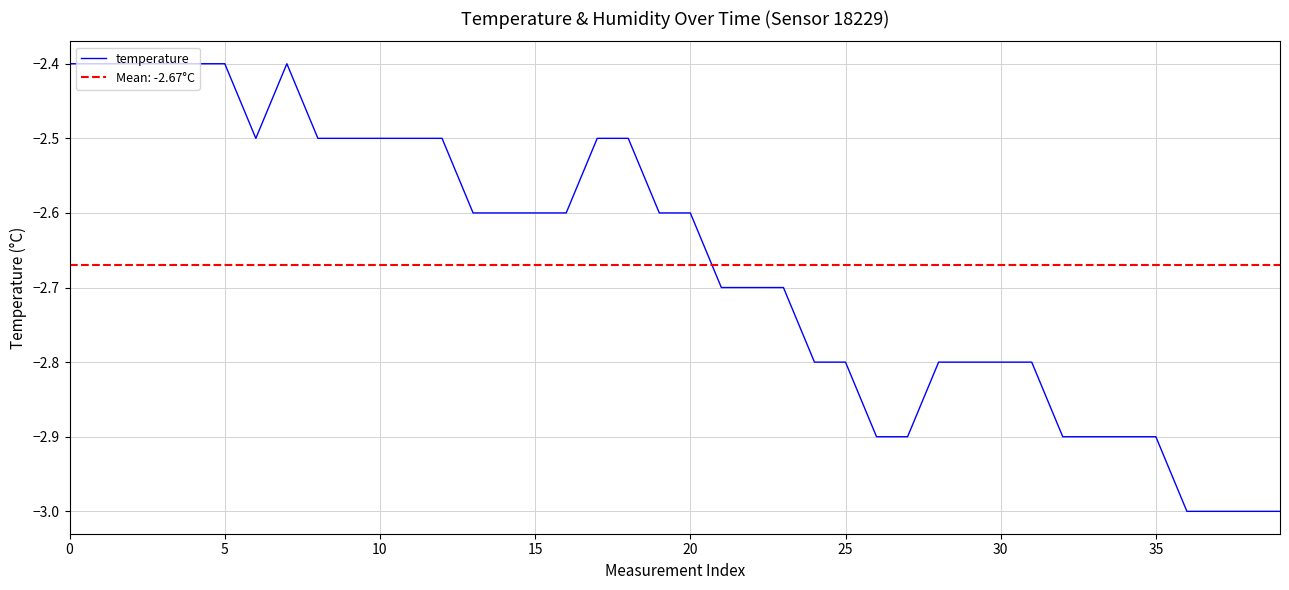

How many points are higher than both their immediate neighbors (excluding endpoints)?

1